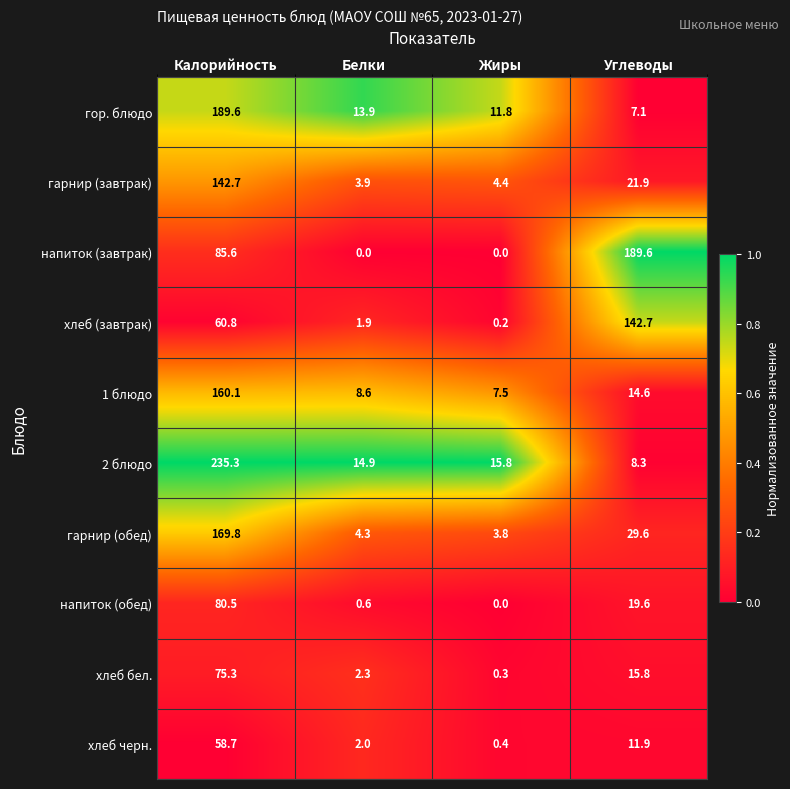

What is the difference between the гарнир (обед) values at Белки and Жиры?

0.5